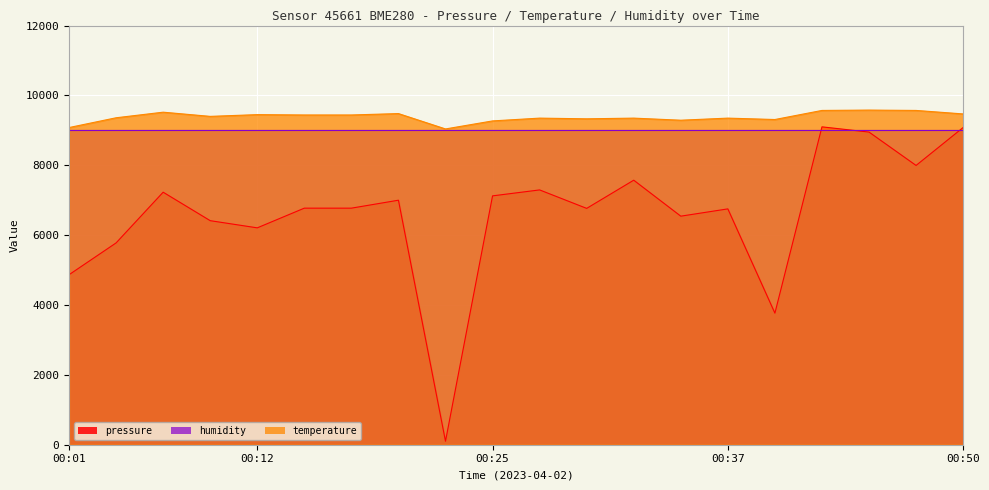

Where is pressure nearest to the value 4600?

00:01